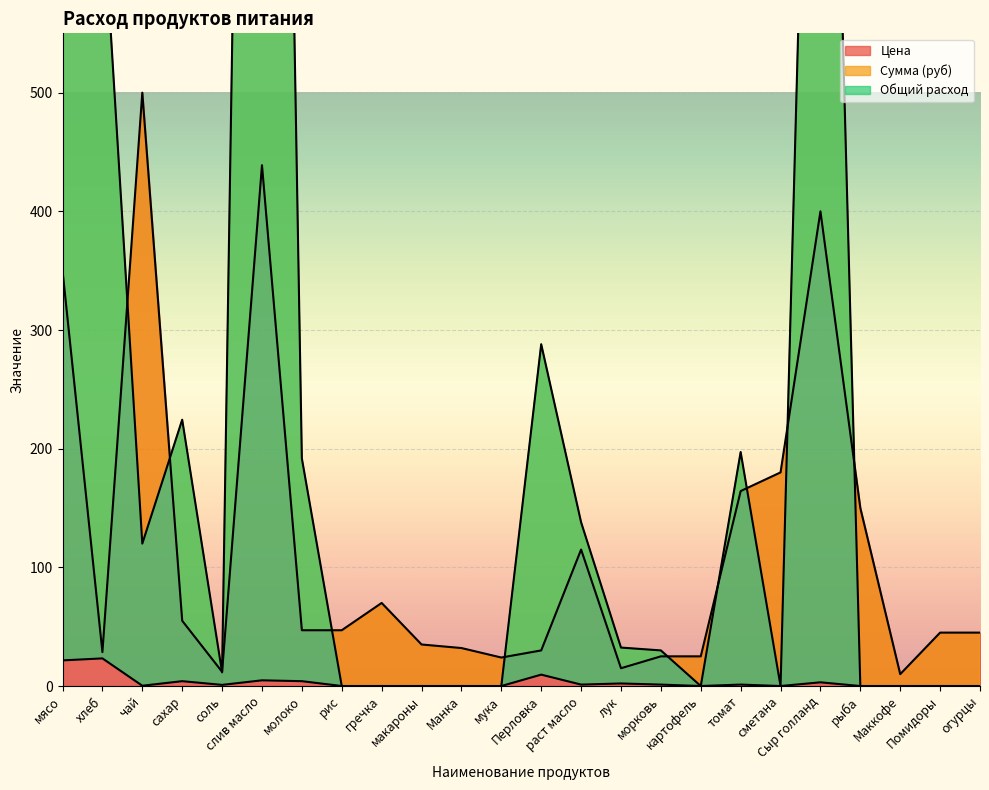

True or false: Общий расход has more than 1 points higher than both neighbors.

True